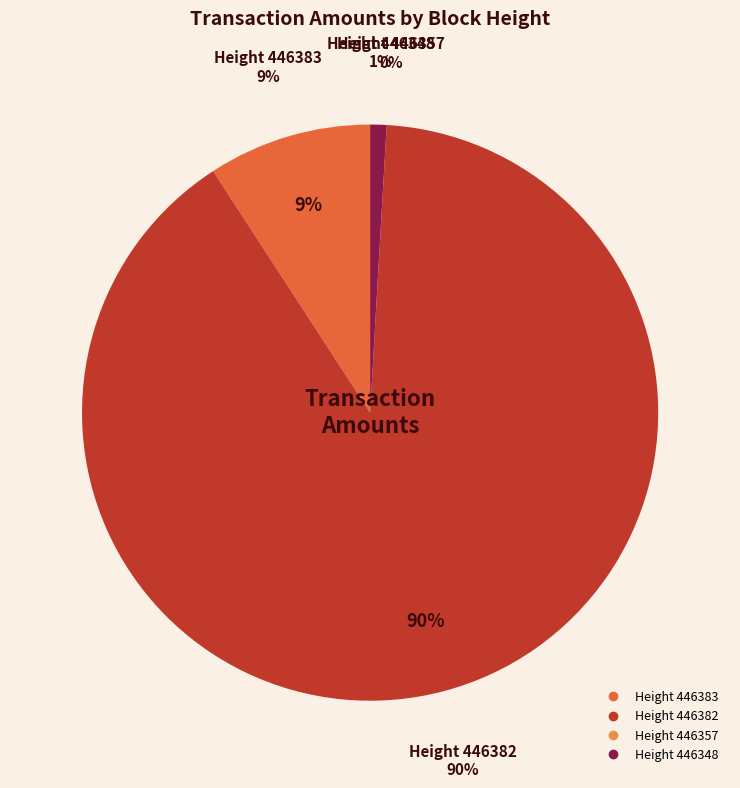

True or false: 446382 accounts for 99% of the total.

False